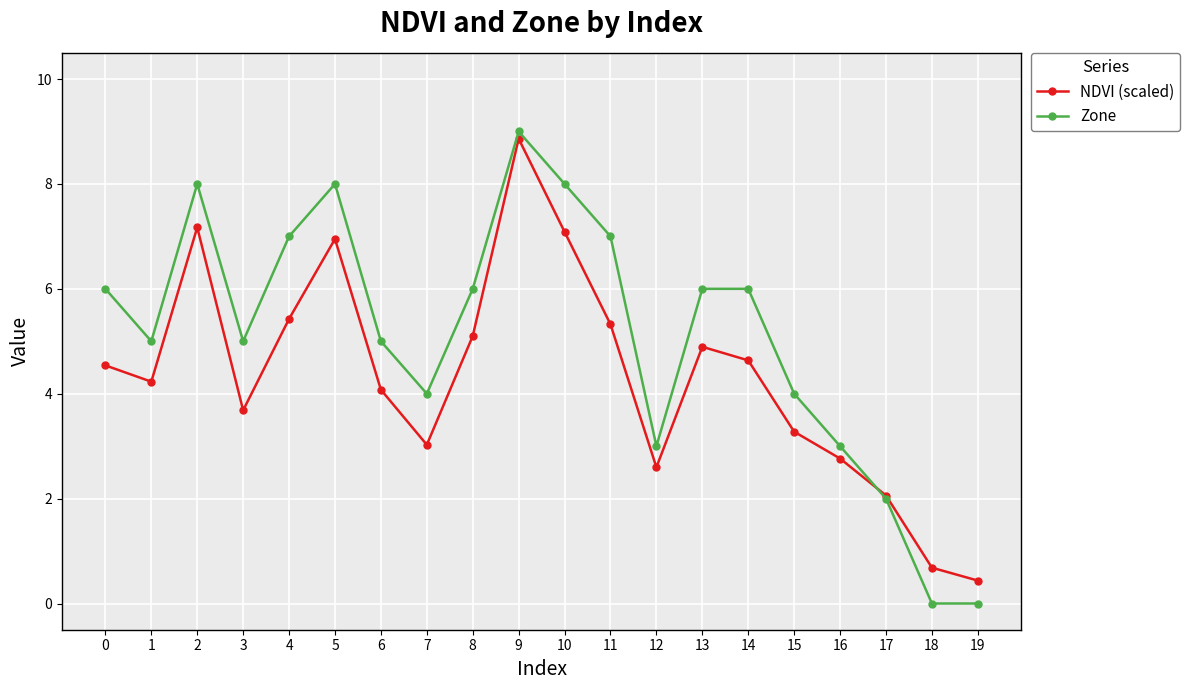

Which series changed the most between 6 and 10?

NDVI (scaled)